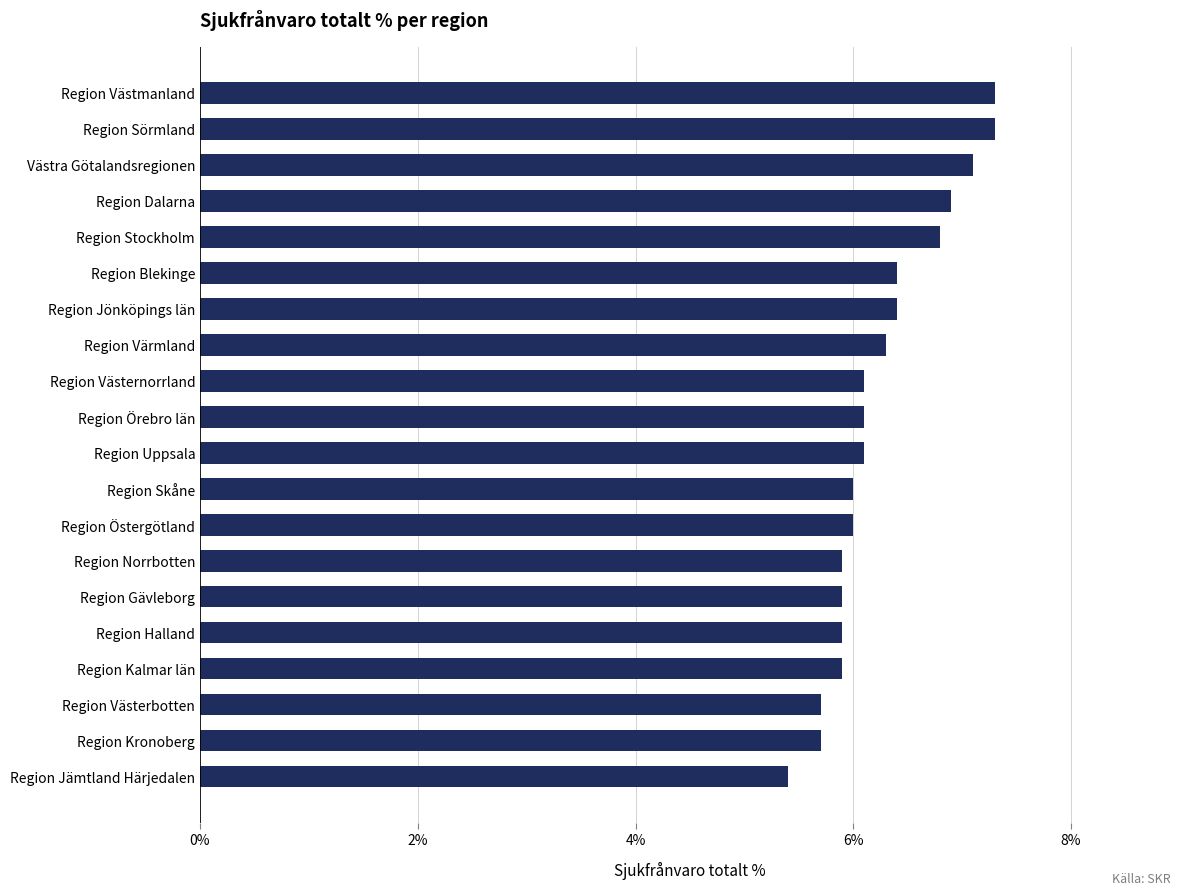

What is the change in value from Region Jämtland Härjedalen to Region Uppsala?

+0.7